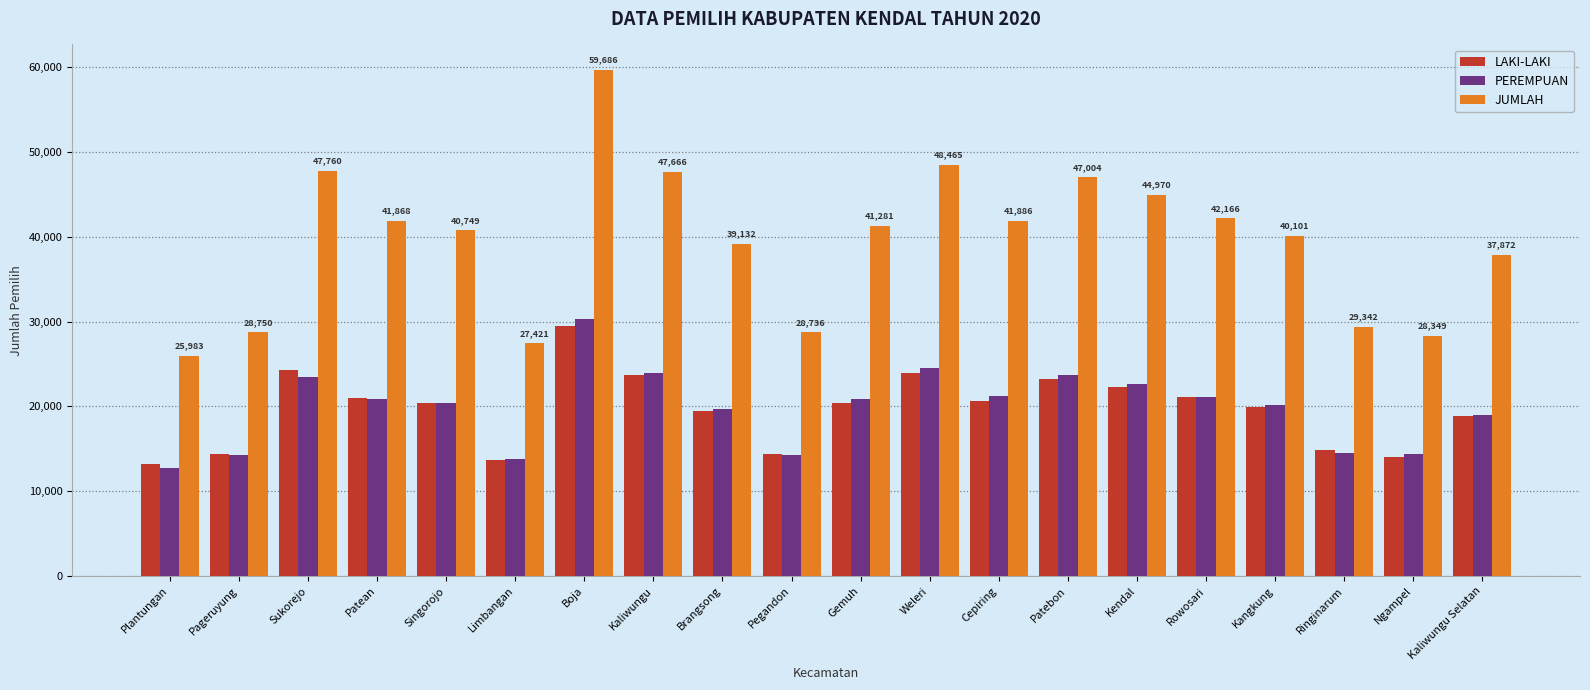

What is the minimum value for LAKI-LAKI?

13230